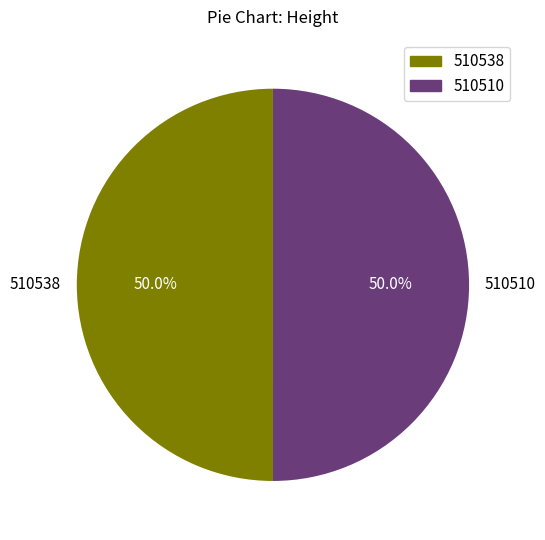

Approximately how many times larger is the value at 510510 compared to 510538?

1.0